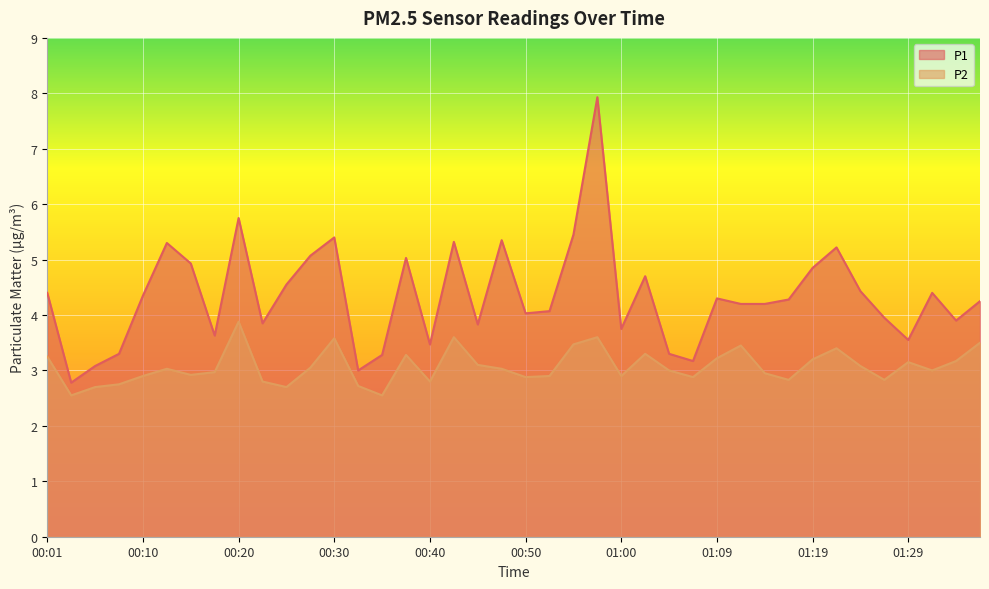

What is the minimum value shown in the chart?

2.5